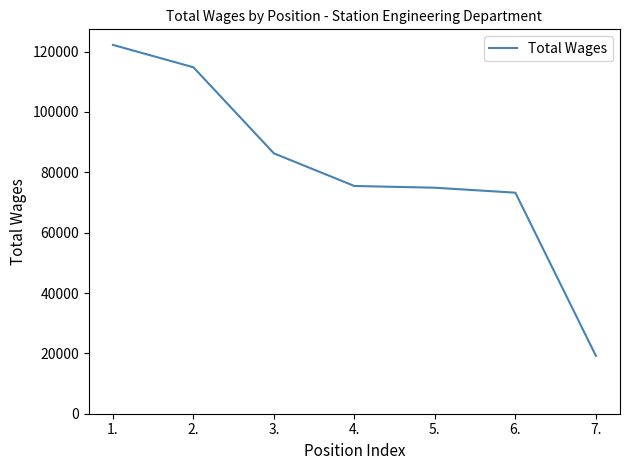

What is the difference between the maximum and minimum values?

103010